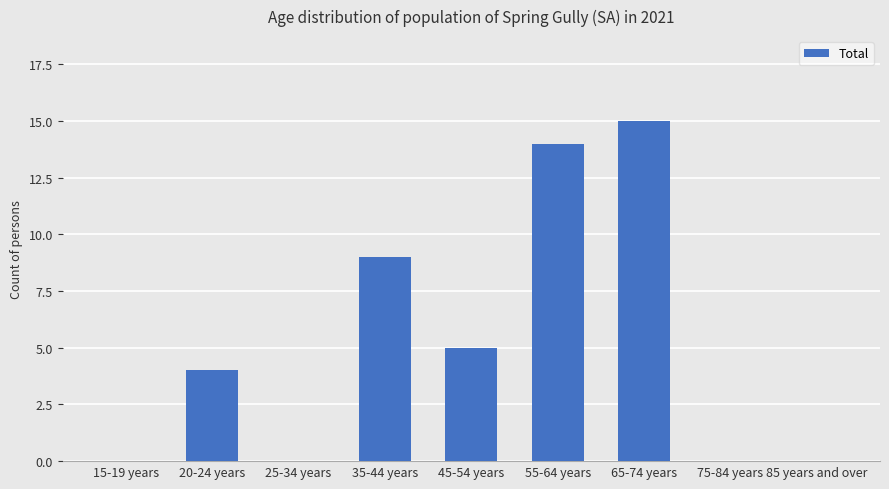

Count the number of categories in the chart.

9